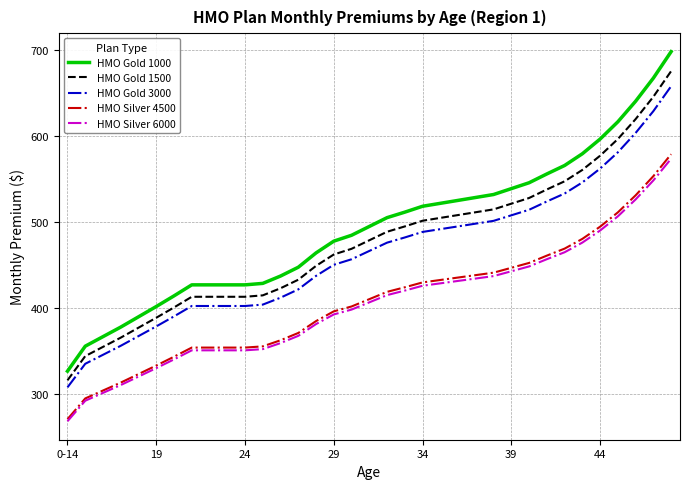

What is the minimum value for HMO Gold 3000?

307.8